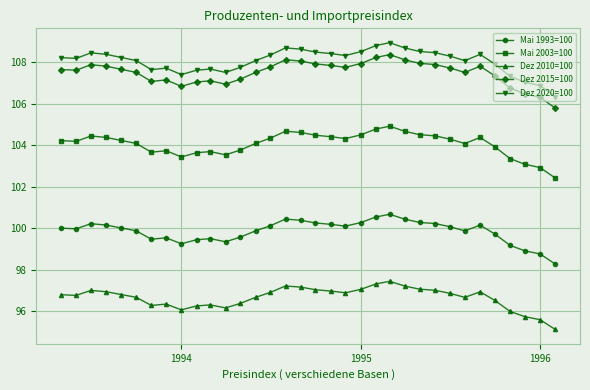

Which series has the widest spread of values?

Dez 2020=100